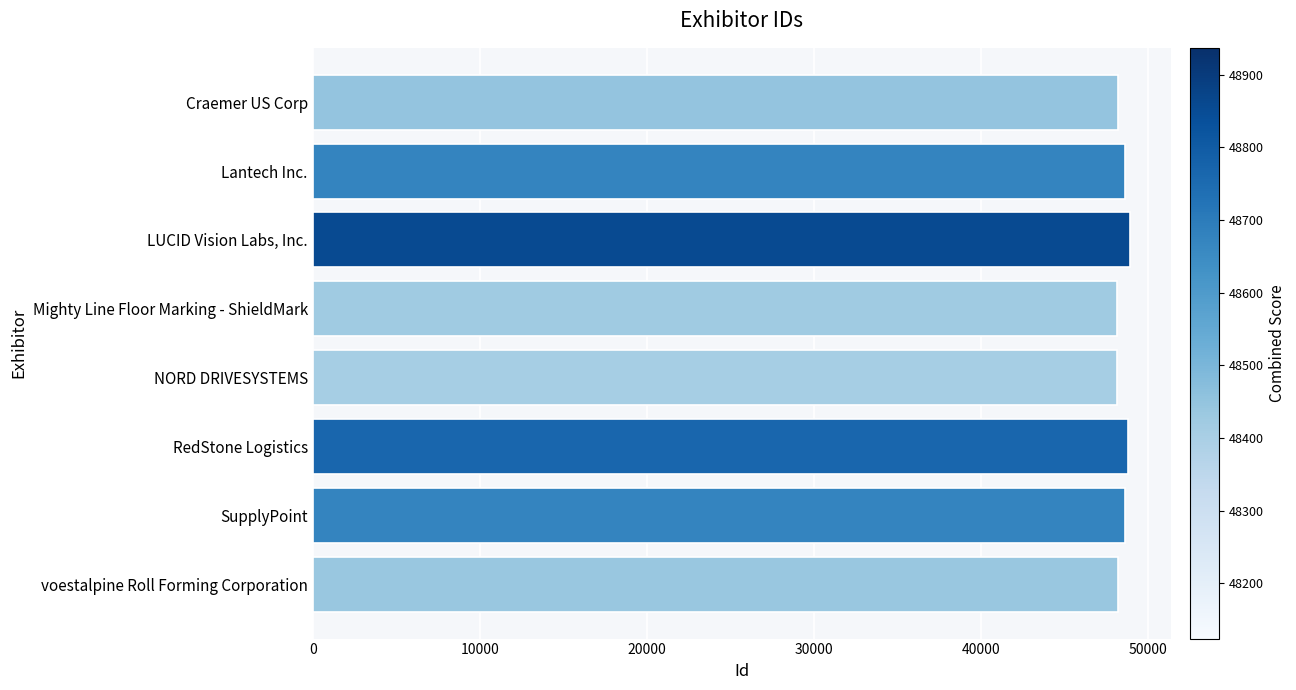

How many categories are shown in the chart?

8